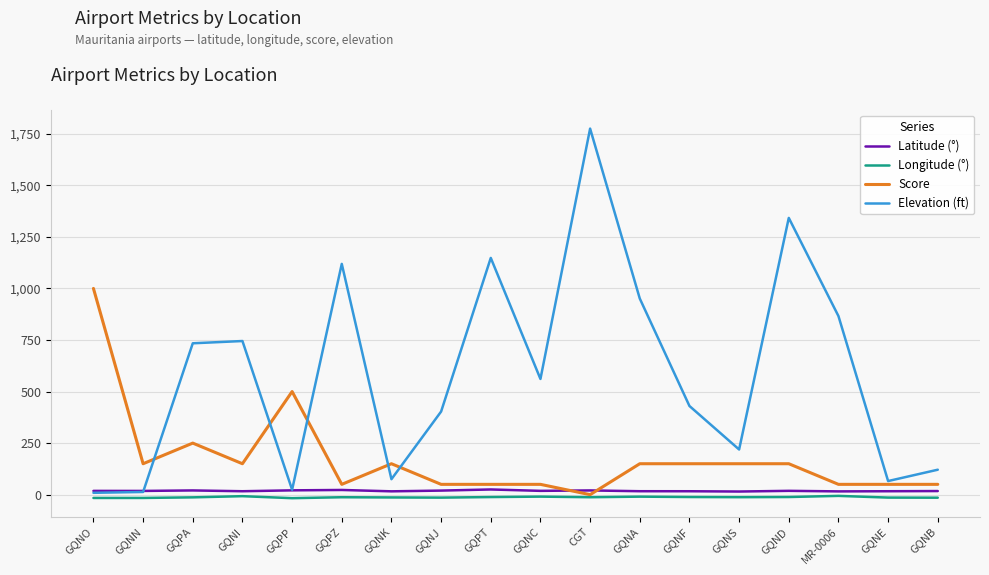

The Score series shows 54.8 at GQNK. True or false?

False